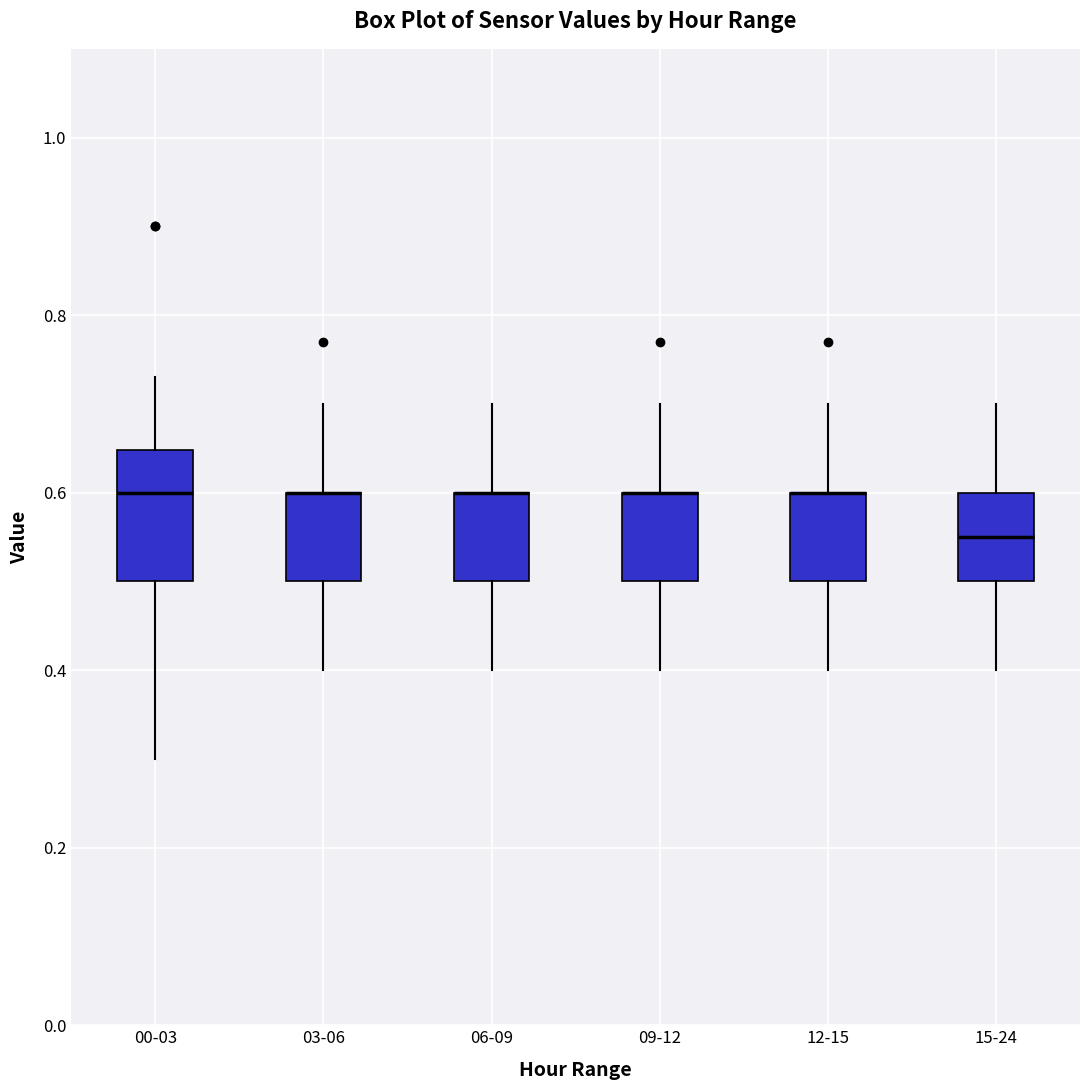

Reading left to right, read every box against the y-axis: the position of its median line, the range the box covers, and the ends of its whiskers. The values are not printed on the chart, so give them approximately, as read against the axis.

00-03: median 0.60, box 0.50 to 0.64, whiskers 0.30 to 0.74
03-06: median 0.60 (drawn on the box's upper edge), box 0.50 to 0.60, whiskers 0.40 to 0.70
06-09: median 0.60 (drawn on the box's upper edge), box 0.50 to 0.60, whiskers 0.40 to 0.70
09-12: median 0.60 (drawn on the box's upper edge), box 0.50 to 0.60, whiskers 0.40 to 0.70
12-15: median 0.60 (drawn on the box's upper edge), box 0.50 to 0.60, whiskers 0.40 to 0.70
15-24: median 0.56, box 0.50 to 0.60, whiskers 0.40 to 0.70